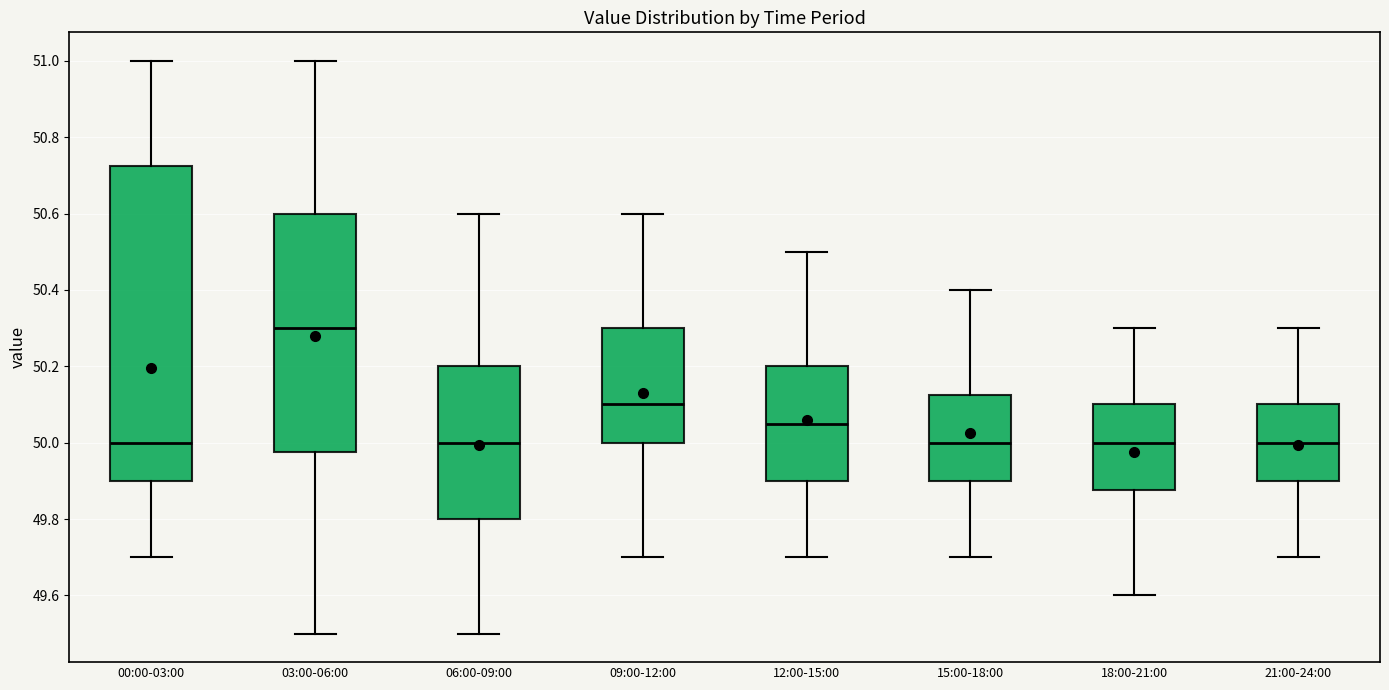

Reading left to right, transcribe this box plot: for each box, give where its median line is, the range the box spans, and where its two whiskers end, as read against the y-axis. The values are not printed on the chart, so give them approximately, as read against the axis.

00:00-03:00: median 50.00, box 49.90 to 50.72, whiskers 49.70 to 51.00
03:00-06:00: median 50.30, box 49.98 to 50.60, whiskers 49.50 to 51.00
06:00-09:00: median 50.00, box 49.80 to 50.20, whiskers 49.50 to 50.60
09:00-12:00: median 50.10, box 50.00 to 50.30, whiskers 49.70 to 50.60
12:00-15:00: median 50.06, box 49.90 to 50.20, whiskers 49.70 to 50.50
15:00-18:00: median 50.00, box 49.90 to 50.12, whiskers 49.70 to 50.40
18:00-21:00: median 50.00, box 49.88 to 50.10, whiskers 49.60 to 50.30
21:00-24:00: median 50.00, box 49.90 to 50.10, whiskers 49.70 to 50.30